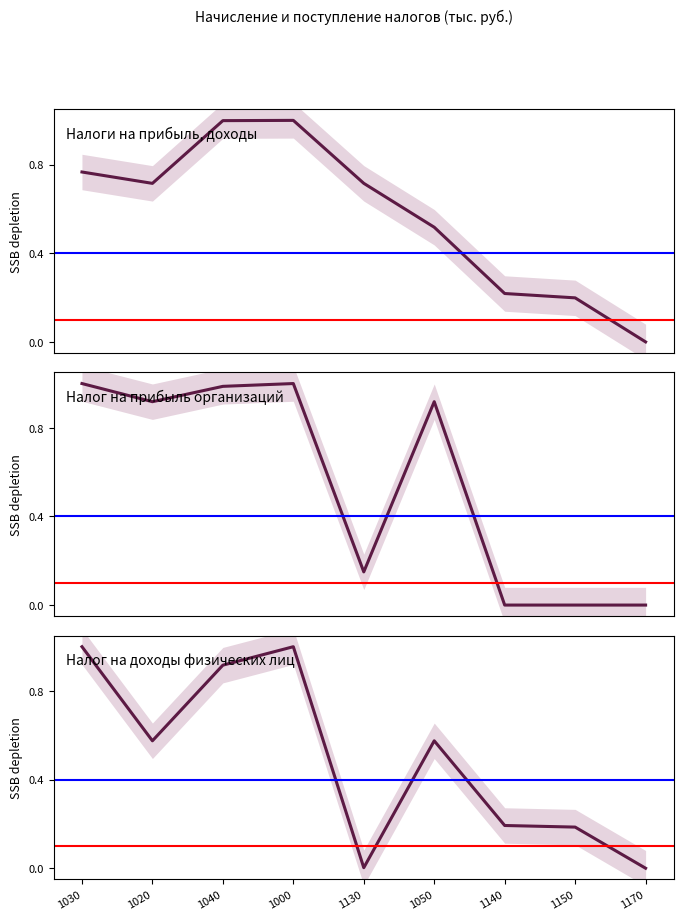

Count the number of categories in the chart.

9